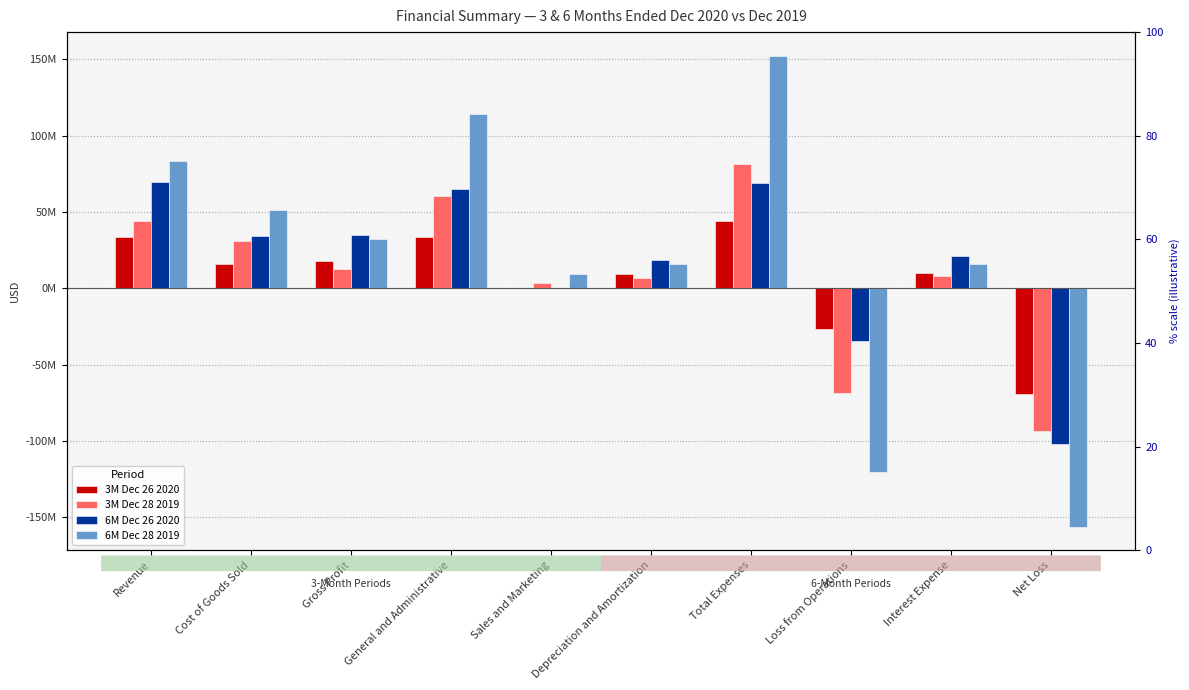

Which series has the largest range (max minus min)?

6M Dec 28 2019